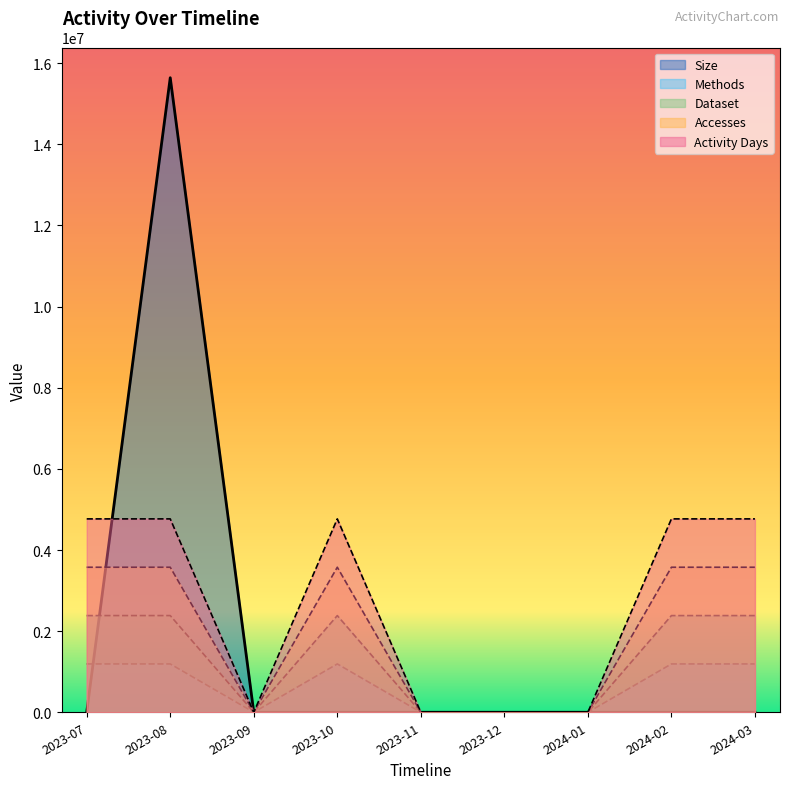

How many positive values does the Methods series have?

5